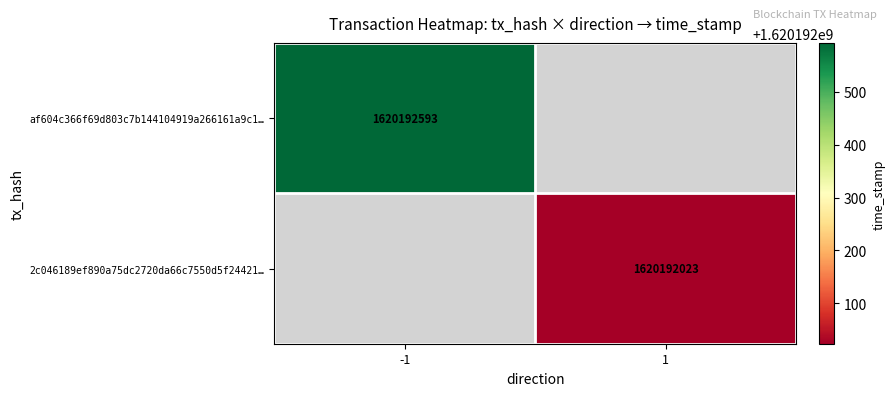

Reading left to right, extract all data points from this chart.

af604c366f69d803c7b144104919a266161a9c1: 0=-1	1=1620192593
2c046189ef890a75dc2720da66c7550d5f24421: 0=1	1=1620192023